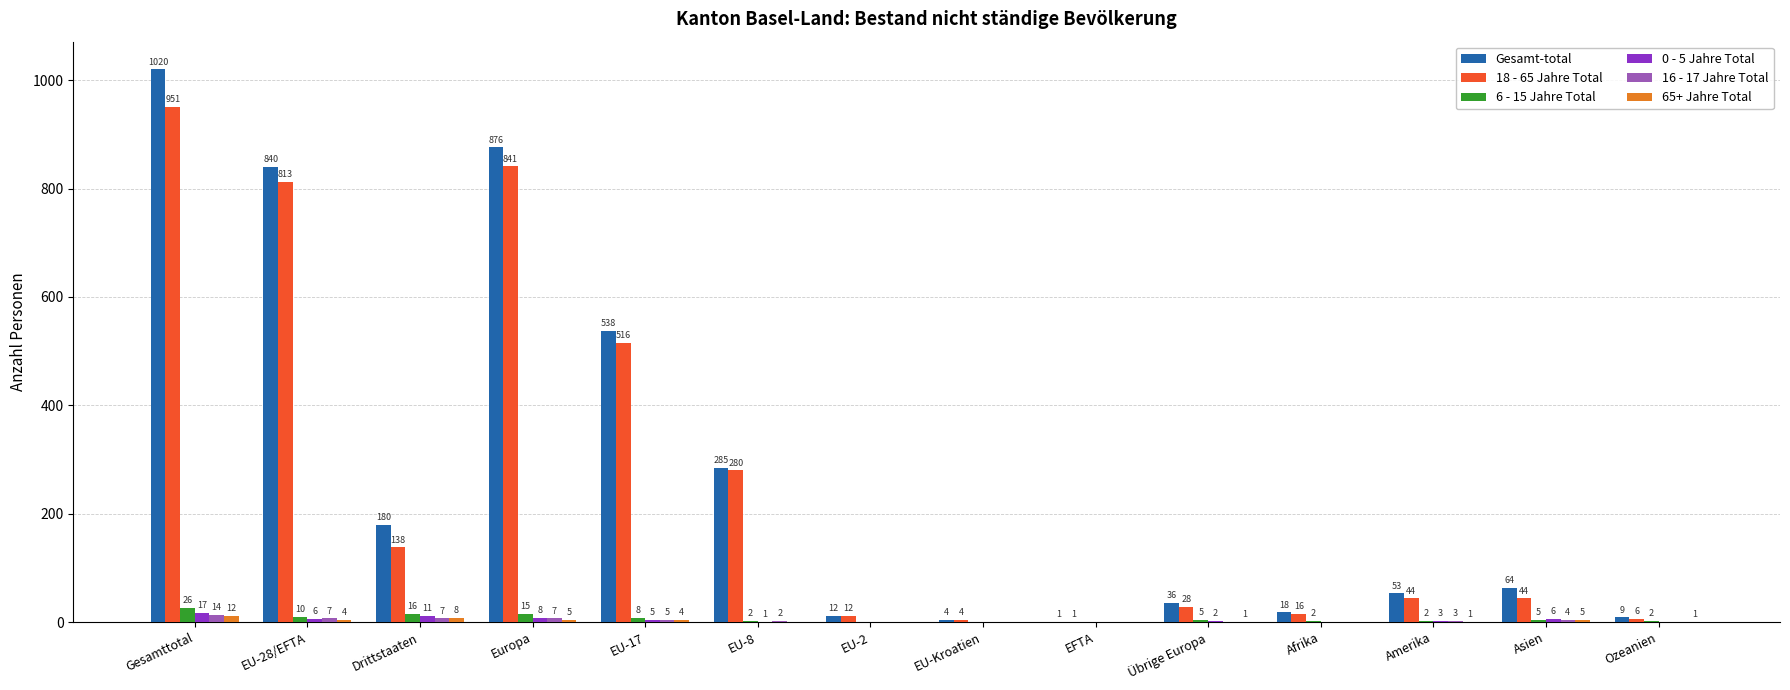

What is the difference between the 16 - 17 Jahre Total values at EU-Kroatien and Amerika?

3